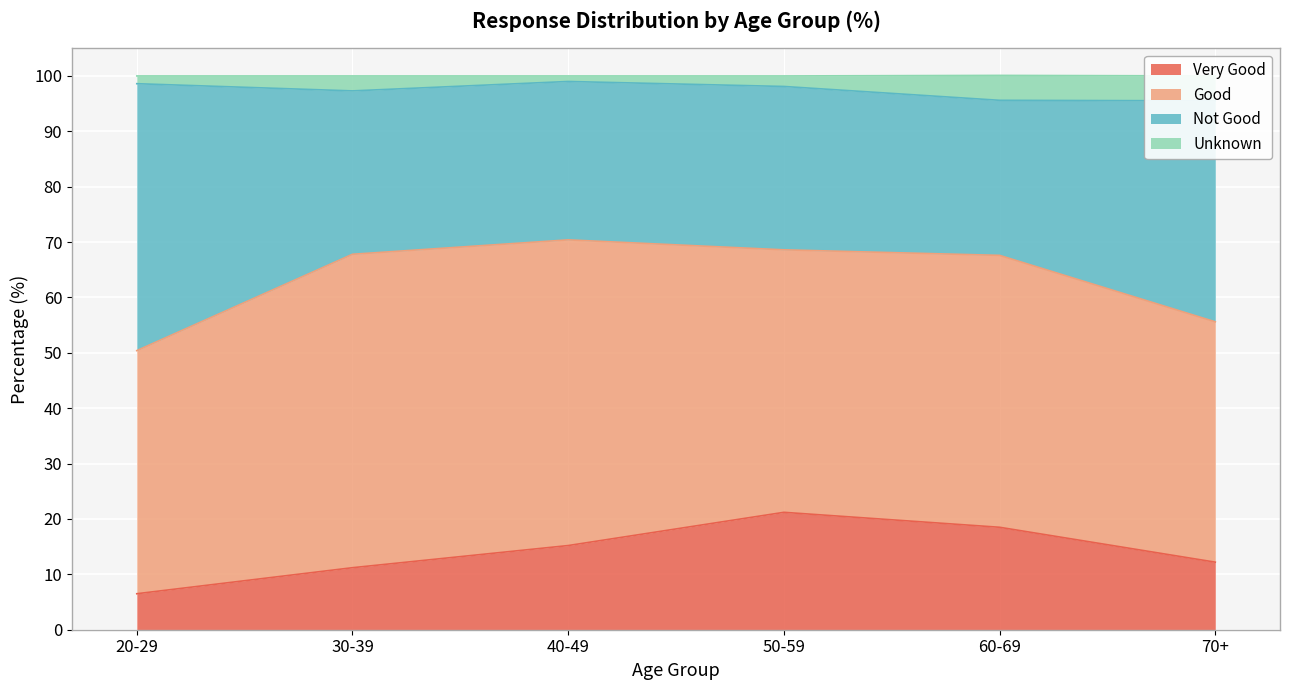

What is the label of the 4th point from the right?

40-49